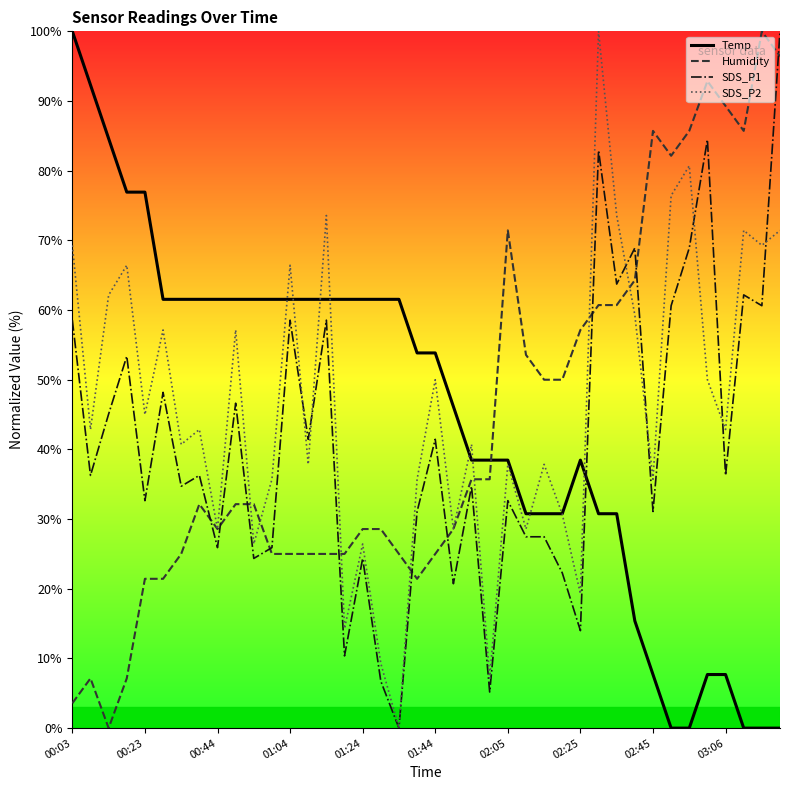

Reading right to left, transcribe all the data shown in this chart.

Temp: 0.0	0.0	0.0	7.7	7.7	0.0	0.0	7.7	15.4	30.8	30.8	38.5	30.8	30.8	30.8	38.5	38.5	38.5	46.2	53.8	53.8	61.5	61.5	61.5	61.5	61.5	61.5	61.5	61.5	61.5	61.5	61.5	61.5	61.5	61.5	76.9	76.9	84.6	92.3	100.0
Humidity: 96.4	100.0	85.7	89.3	92.9	85.7	82.1	85.7	64.3	60.7	60.7	57.1	50.0	50.0	53.6	71.4	35.7	35.7	28.6	25.0	21.4	25.0	28.6	28.6	25.0	25.0	25.0	25.0	25.0	32.1	32.1	28.6	32.1	25.0	21.4	21.4	7.1	0.0	7.1	3.6
SDS_P1: 100.0	60.6	62.2	36.3	84.5	68.9	60.6	31.1	68.9	63.7	82.9	14.0	22.3	27.5	27.5	32.6	5.2	34.7	20.7	41.5	31.1	0.0	6.7	24.4	10.4	58.5	41.5	58.5	25.9	24.4	46.6	25.9	36.3	34.7	48.2	32.6	53.4	45.1	36.3	58.5
SDS_P2: 71.4	69.3	71.4	42.9	50.0	80.7	76.4	35.7	59.3	73.6	100.0	19.3	30.7	37.9	28.6	37.9	7.1	40.7	28.6	50.0	35.7	0.0	9.3	26.4	14.3	73.6	37.9	66.4	35.7	26.4	57.1	28.6	42.9	40.7	57.1	45.0	66.4	62.1	42.9	69.3